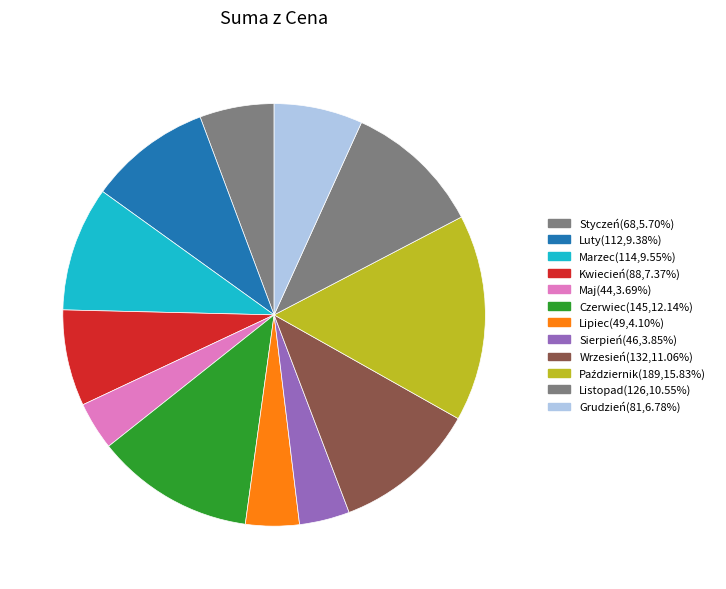

Is it true that Czerwiec is 7% of the pie?

False